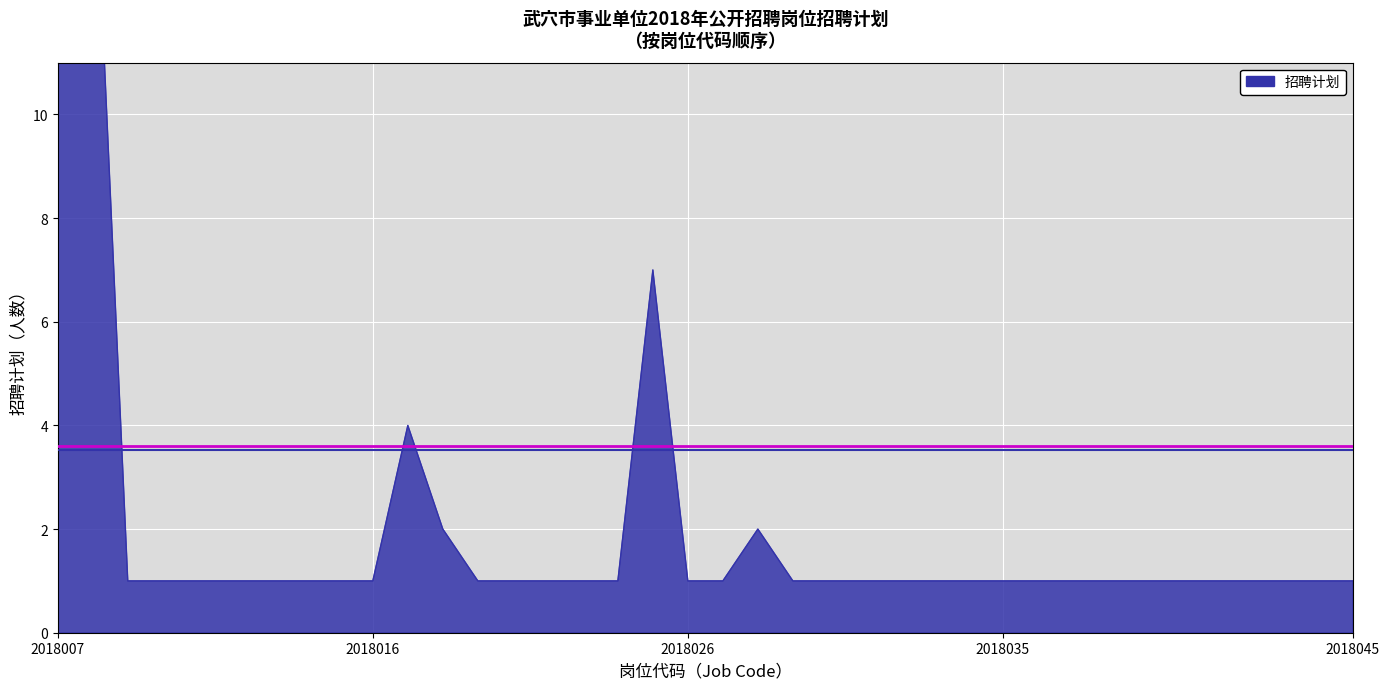

How many points are higher than both their immediate neighbors (excluding endpoints)?

3